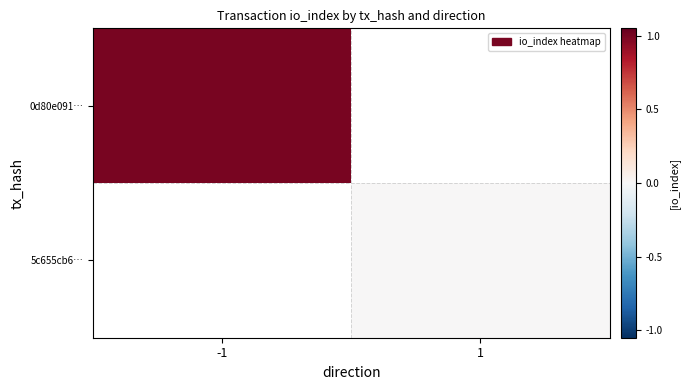

How many series are shown in this chart?

2